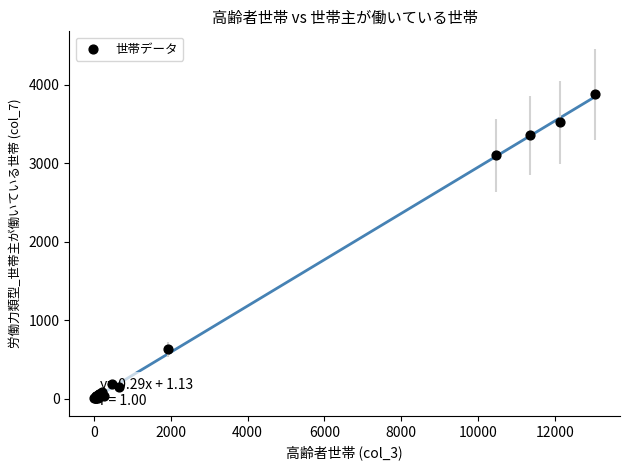

What Y value in the scatter plot is closest to 1940?

3101